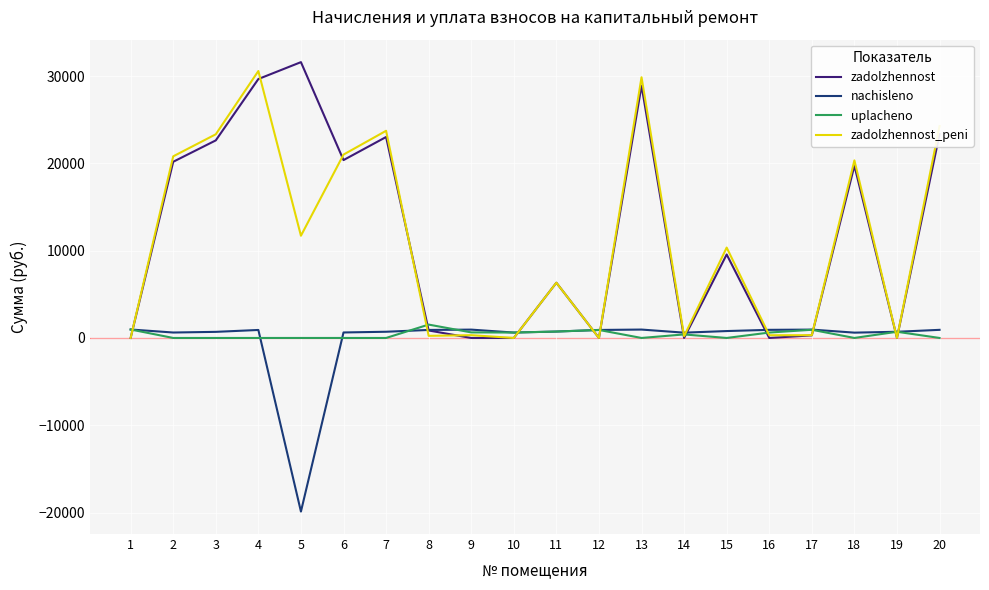

What is the greatest value displayed?

31593.2